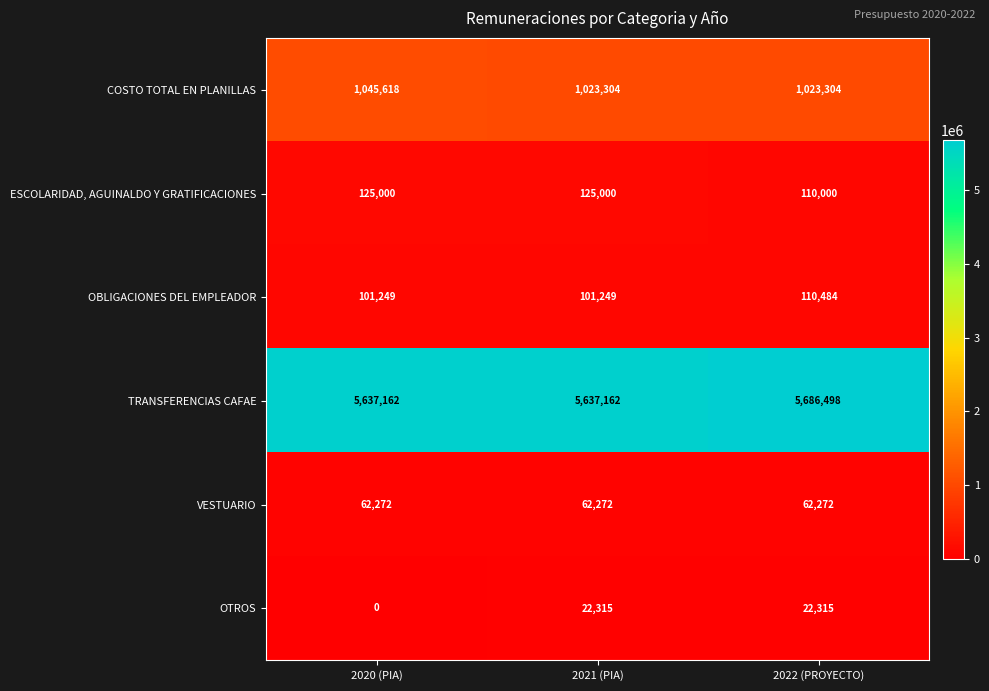

What value does the OTROS series have at 2021 (PIA)?

22315